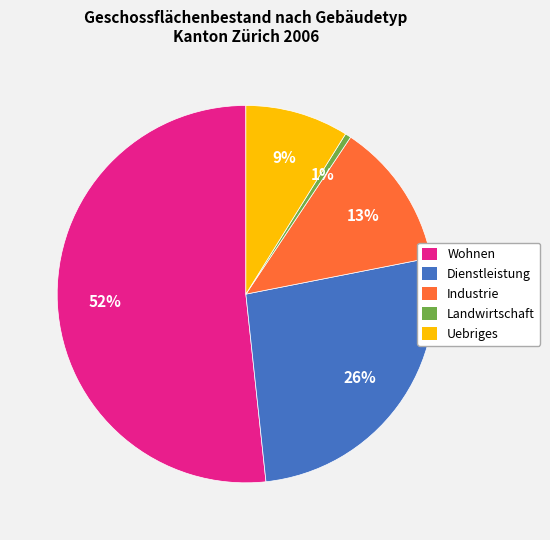

Which has a higher value, Dienstleistung or Uebriges?

Dienstleistung